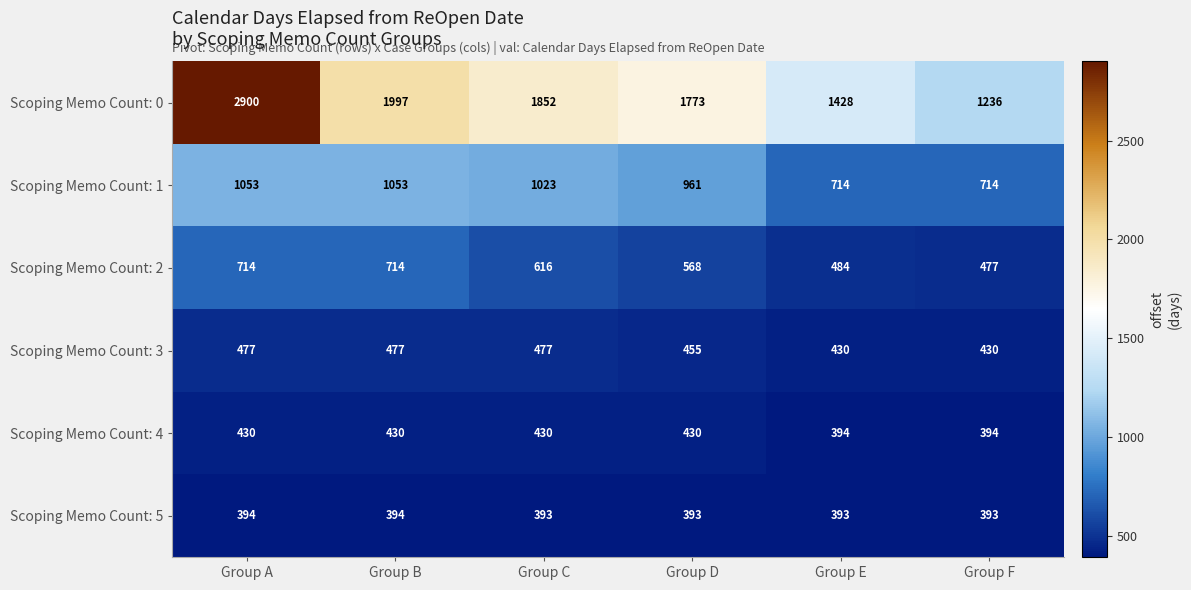

At which category is the sum across all series the highest?

Group A